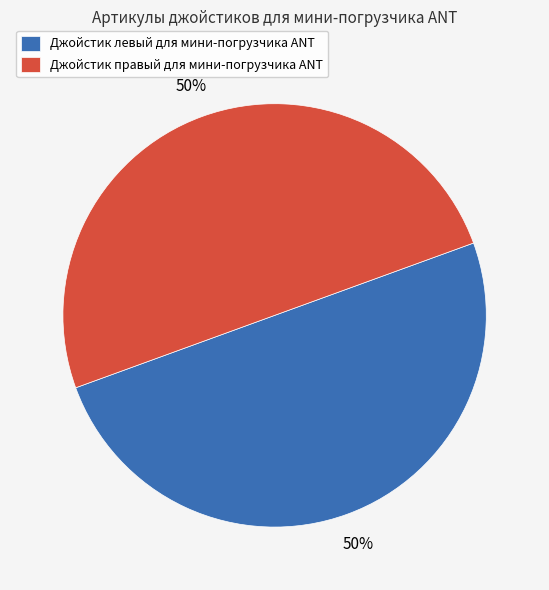

True or false: Джойстик левый для мини-погрузчика ANT accounts for 40% of the total.

False